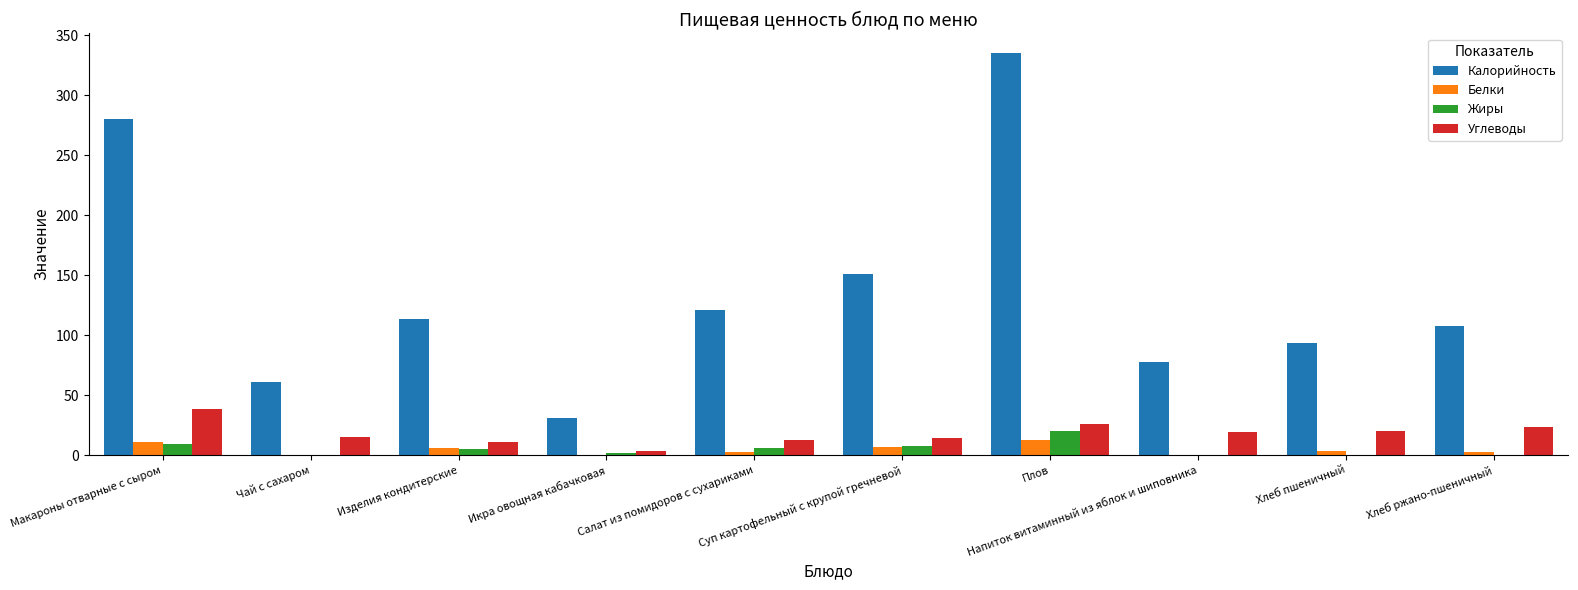

Which series has the largest total across all categories?

Калорийность